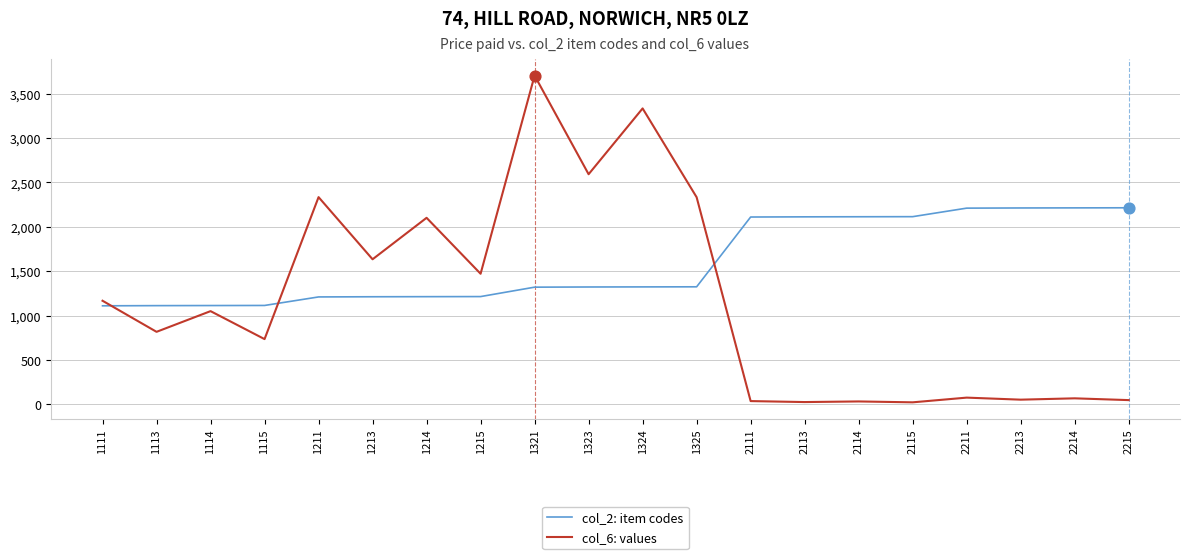

What are all the series names shown in the legend?

col_2: item codes, col_6: values